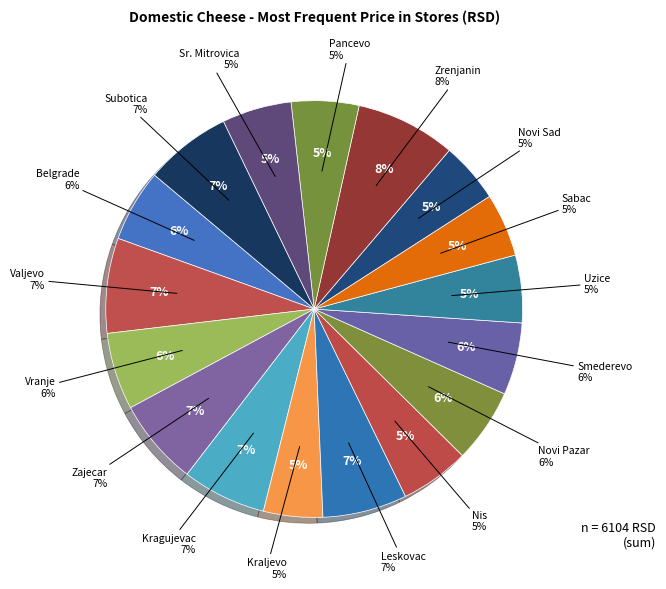

How many segments does this pie chart have?

17